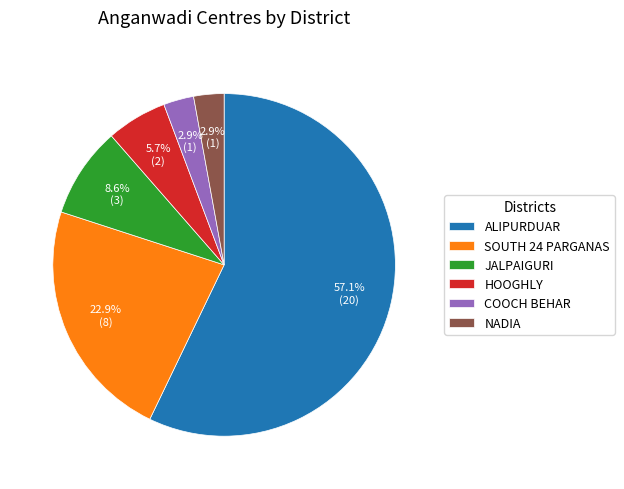

What percentage is the JALPAIGURI slice, to the nearest percent?

9%